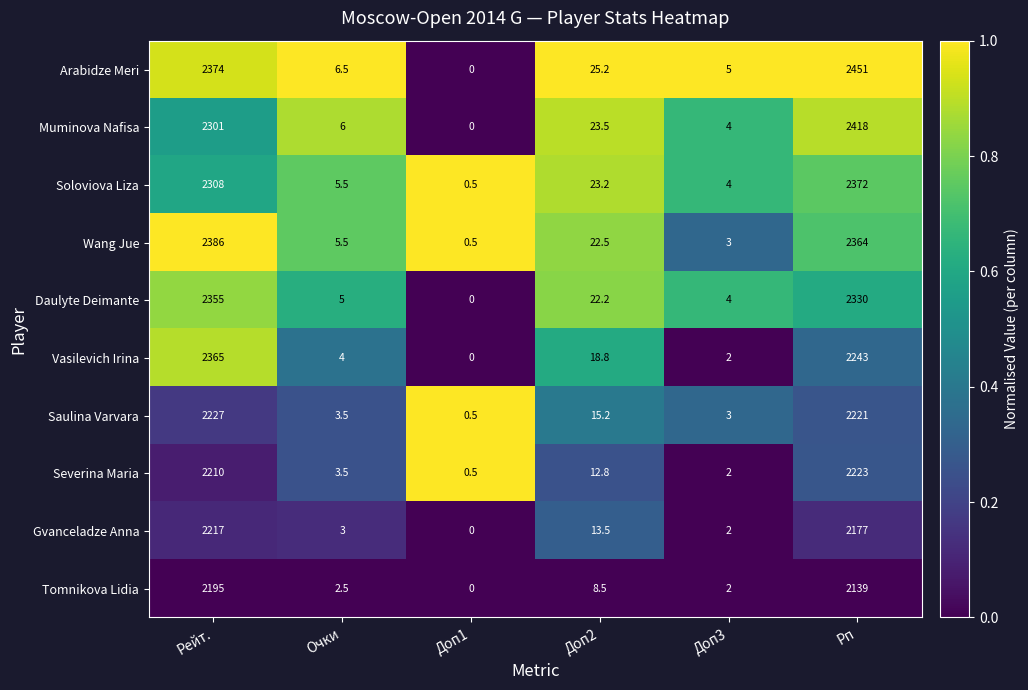

Is the value of Wang Jue at Очки greater than the value of Tomnikova Lidia at Рейт.?

No